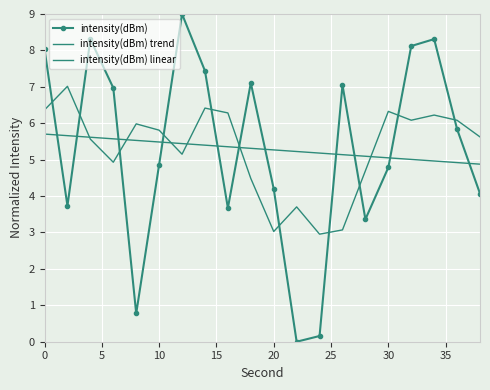

Is this an area chart (filled region under the line)?

No